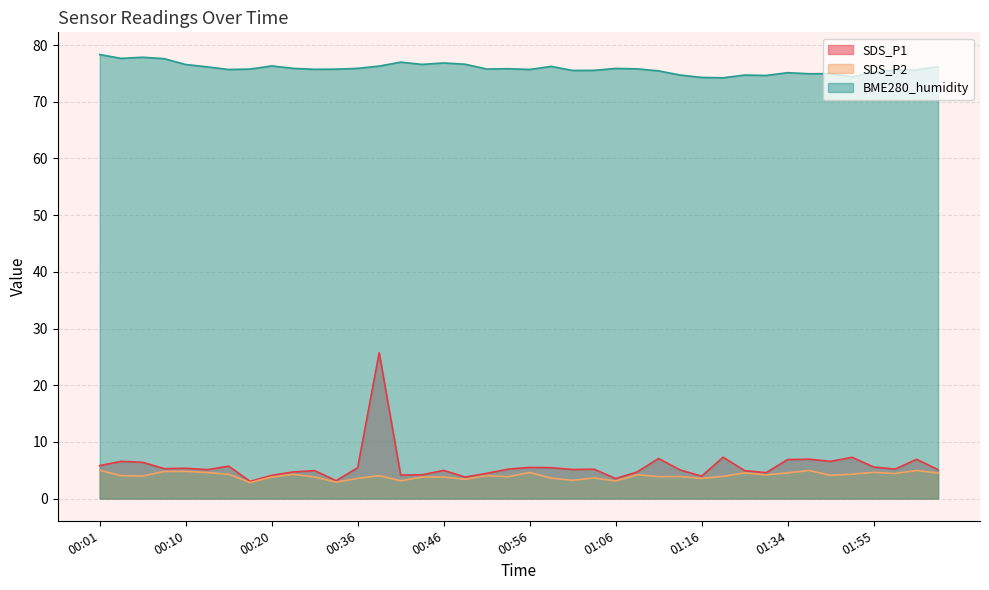

What is the label of the 27th point from the right?

00:38